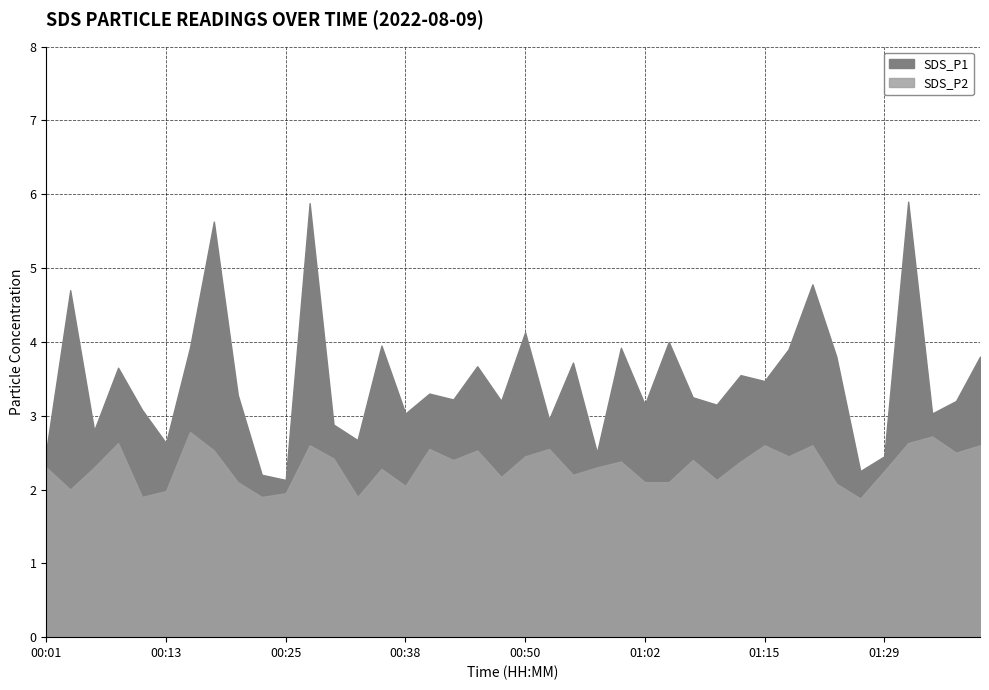

Which has a higher value, 00:40 or 00:30?

00:40